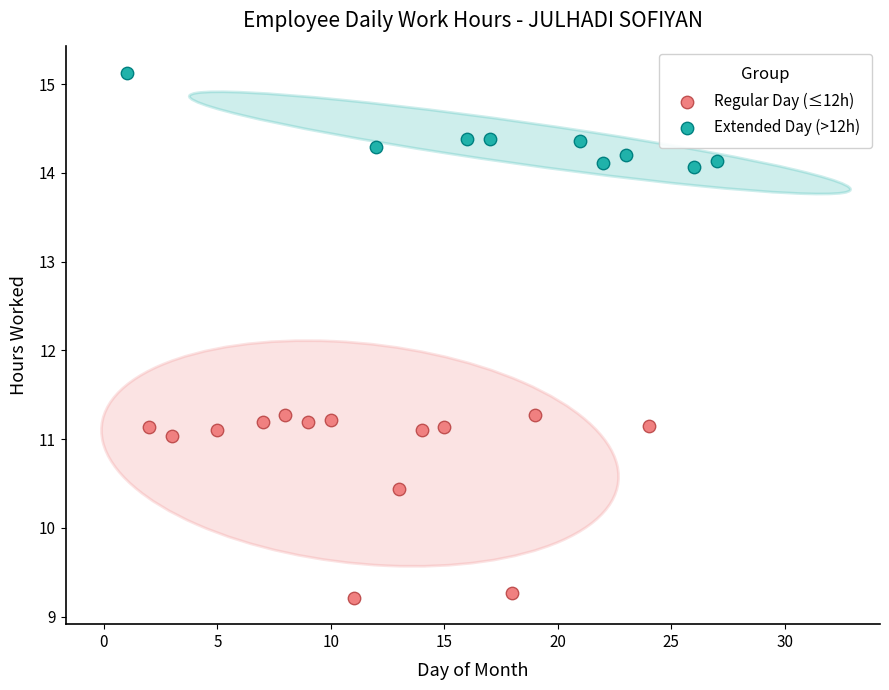

Which series has the largest Y range (max minus min)?

Regular Day (≤12h)